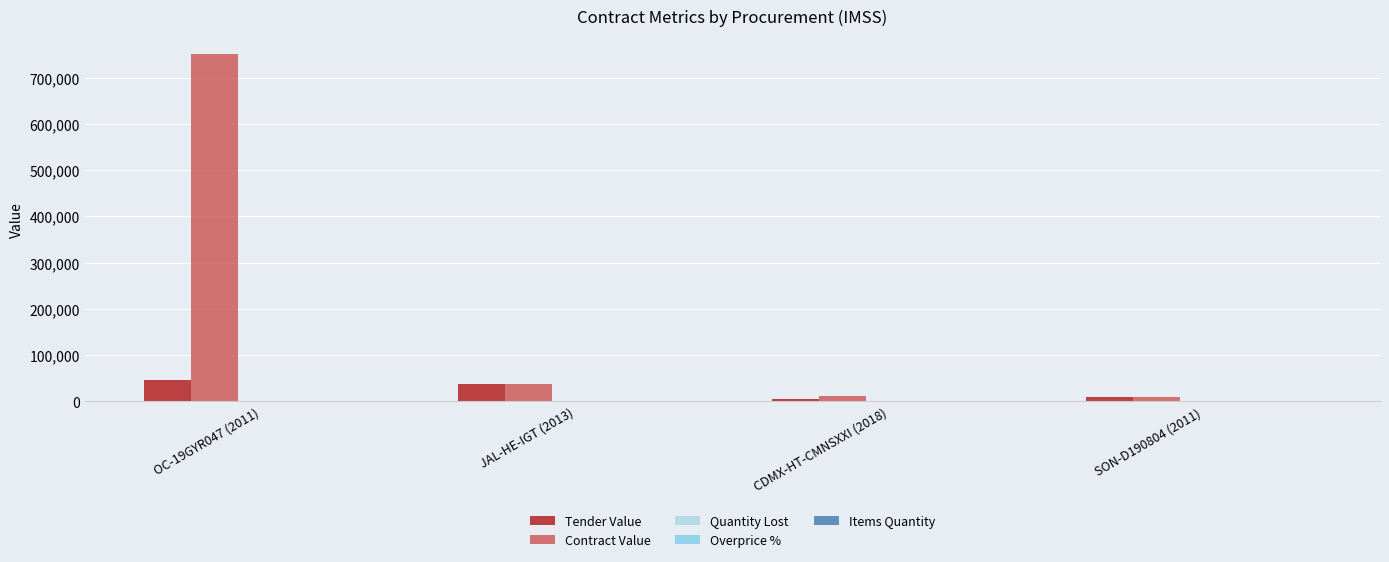

Count the number of data series in this chart.

5